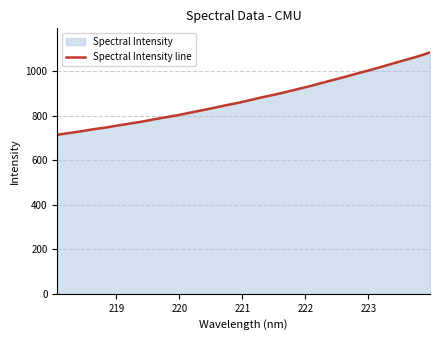

What is the greatest value displayed?

1083.5